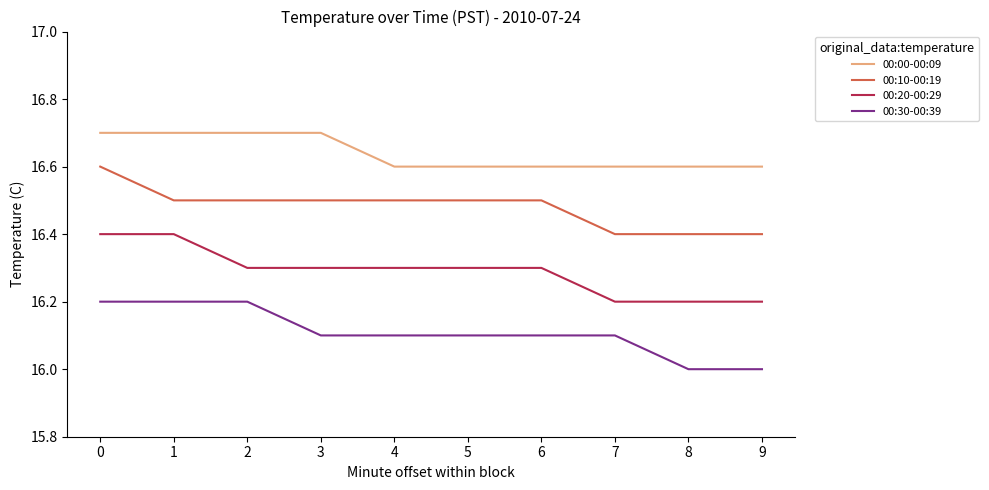

Which series has the largest total across all categories?

00:00-00:09